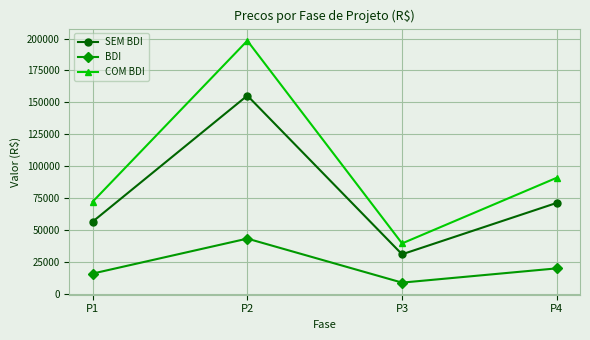

Which series changed the most between P2 and P4?

COM BDI